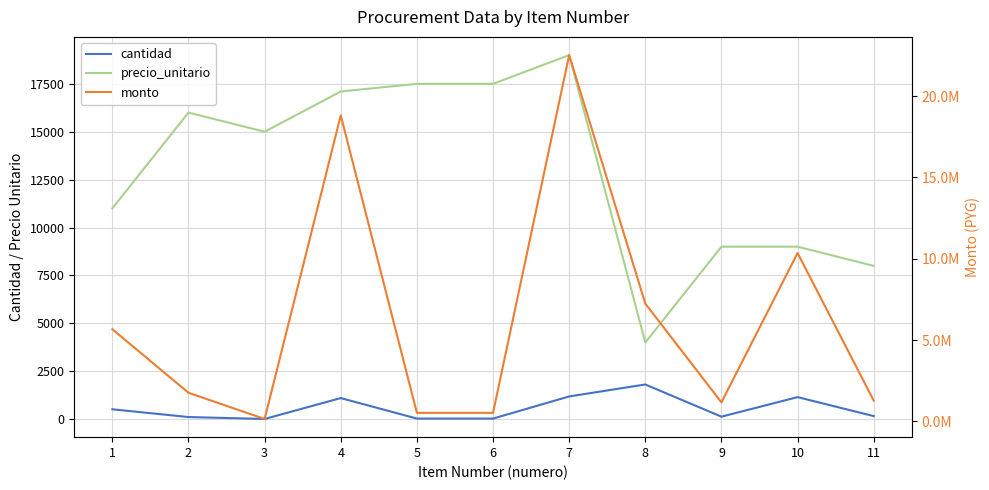

True or false: monto and cantidad intersect in this chart.

False